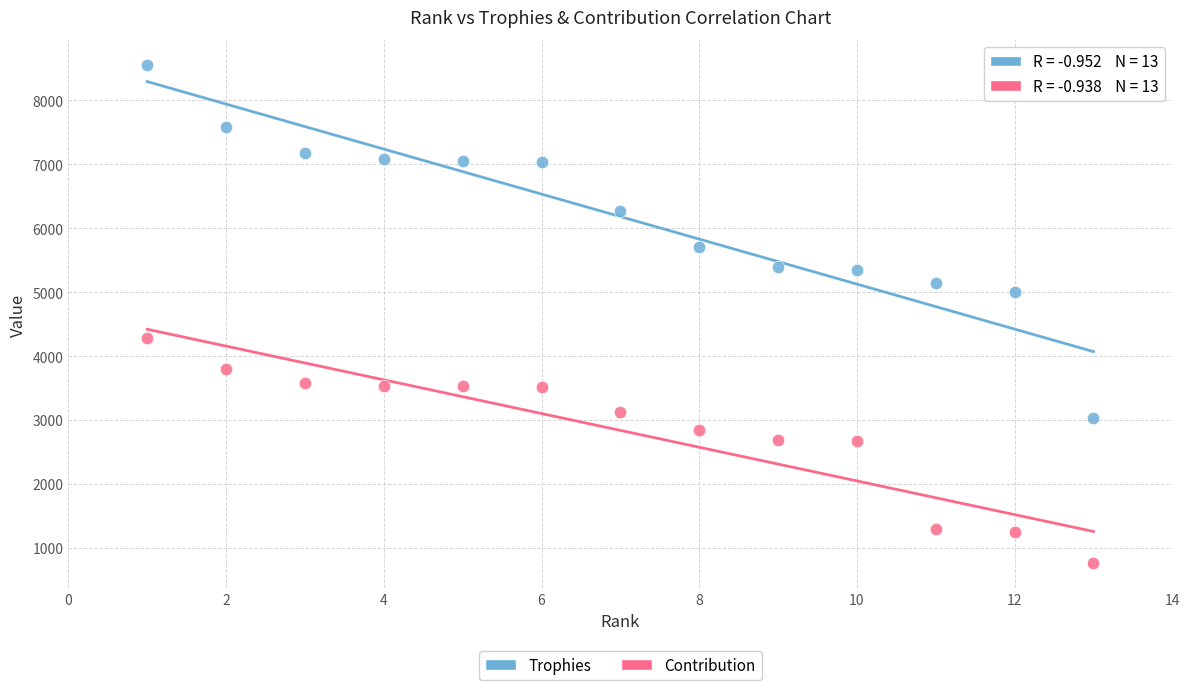

Which series reaches the minimum Y coordinate?

Contribution